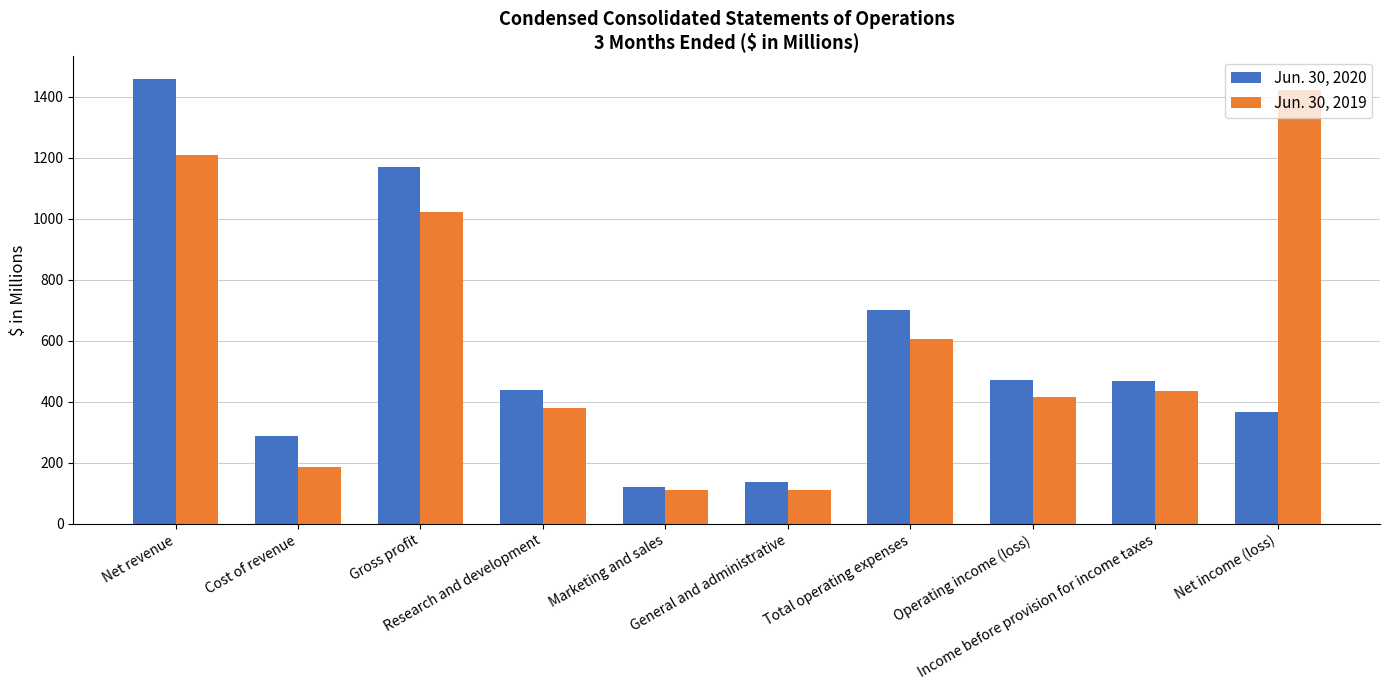

What is the label of the 6th bar from the left?

General and administrative